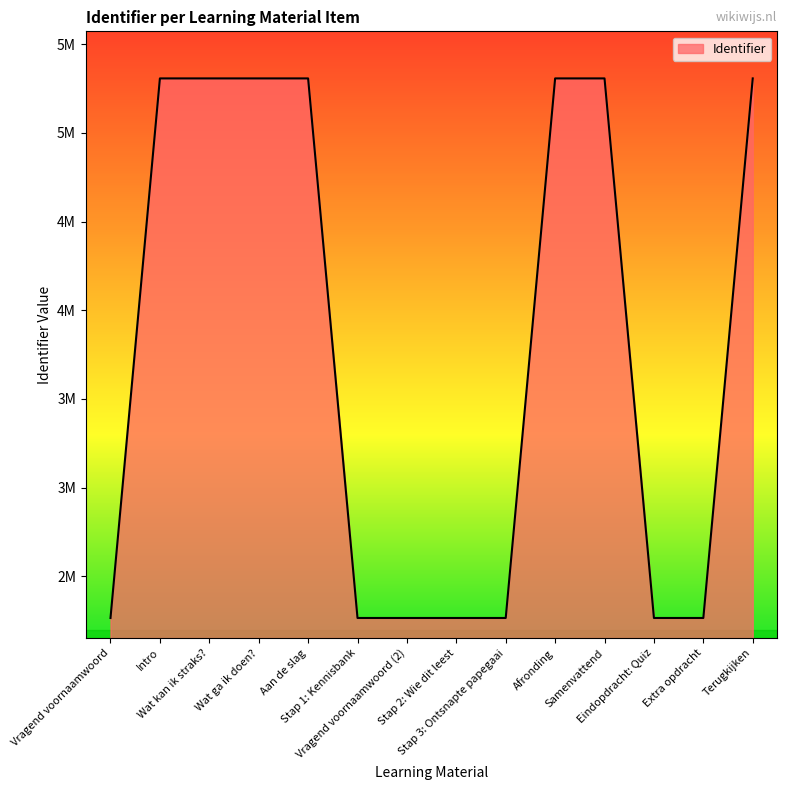

Reading left to right, transcribe all the data shown in this chart.

2265456	5306505	5306506	5306508	5306510	2265464	2265466	2265467	2265469	5306513	5306514	2265471	2265474	5306517